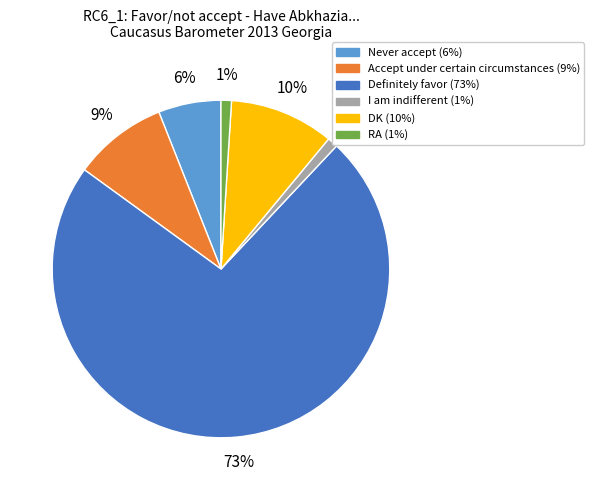

Combined, do Definitely favor and Accept under certain circumstances account for over 50%?

Yes